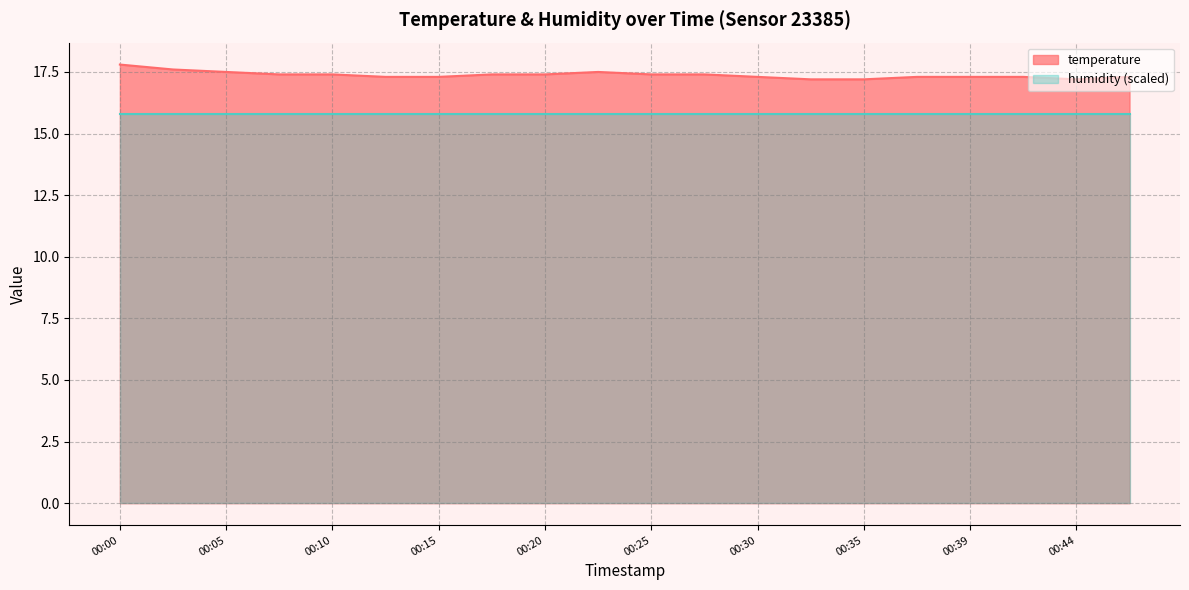

What is the sum of all values?

347.5